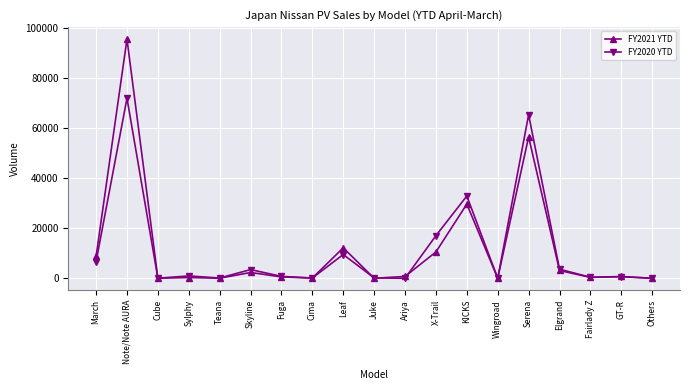

How many lines are shown in the chart?

2